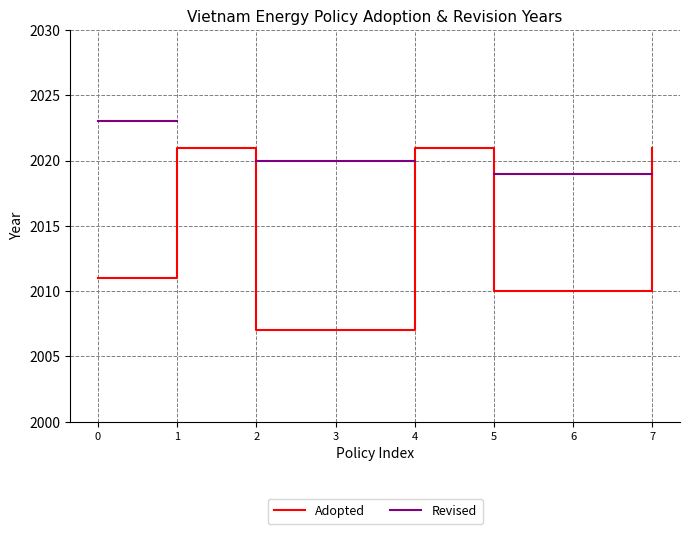

How many lines are shown in the chart?

2